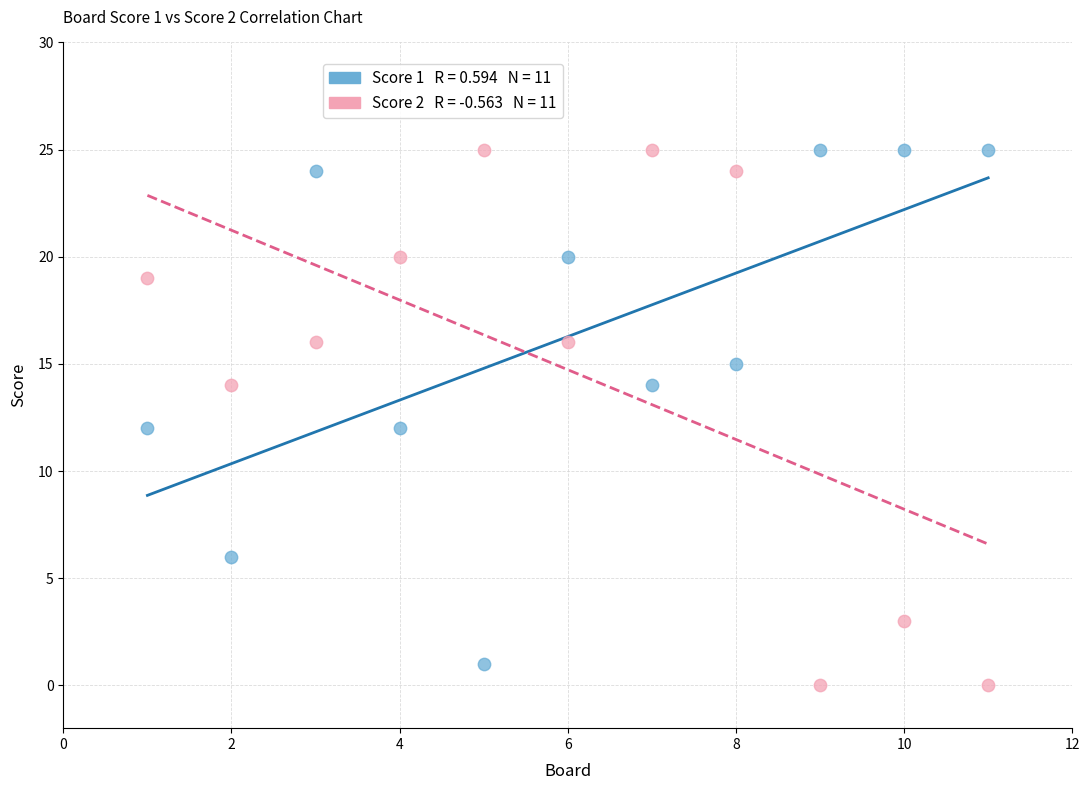

Across all data points, what is the range of Y values (max minus min)?

25